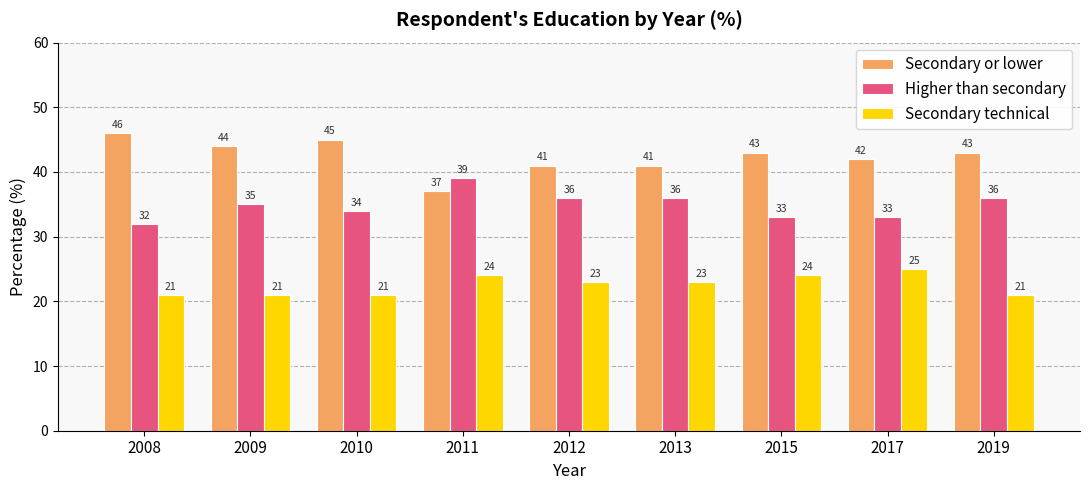

What is the sum of the Higher than secondary values at 2008 and 2017?

65